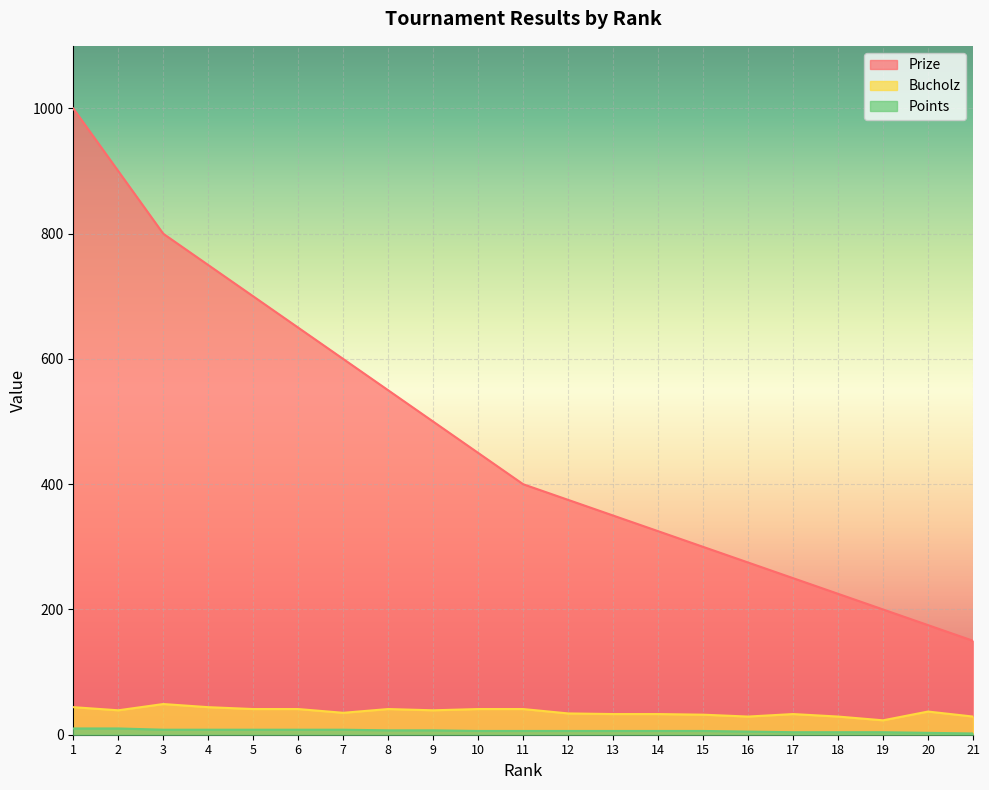

At how many categories does at least one series exceed 978?

1